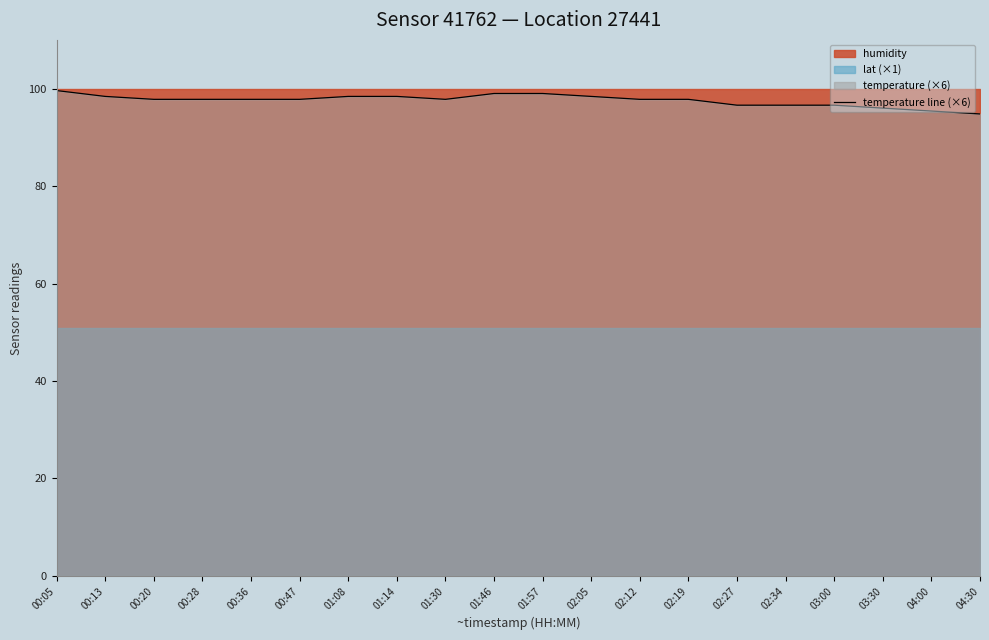

What is the value of the 14th point from the left?

97.8